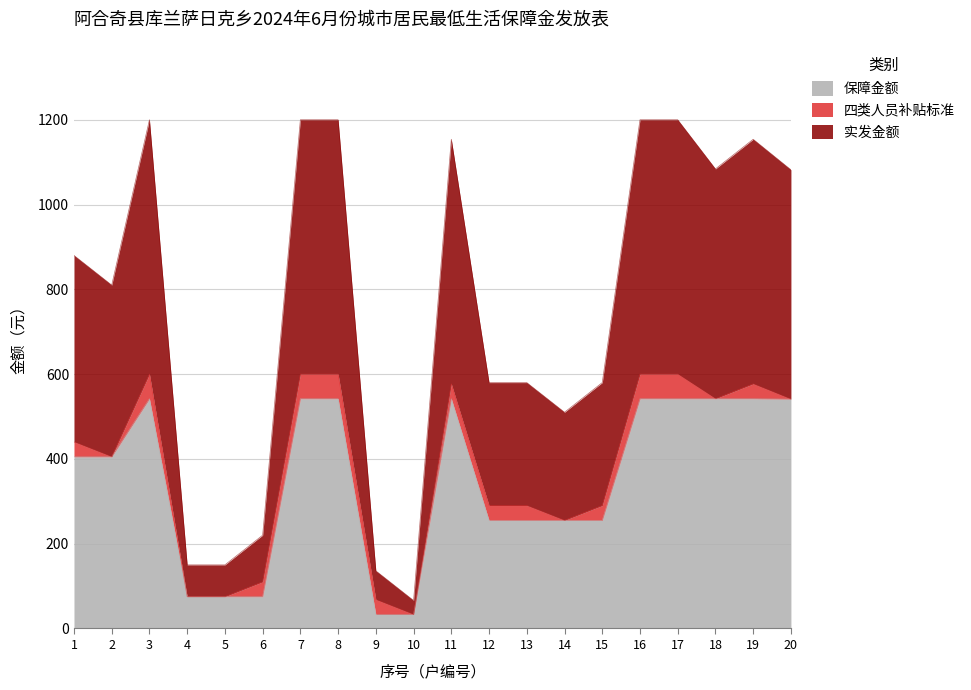

What is the total value across all series at 15?

580